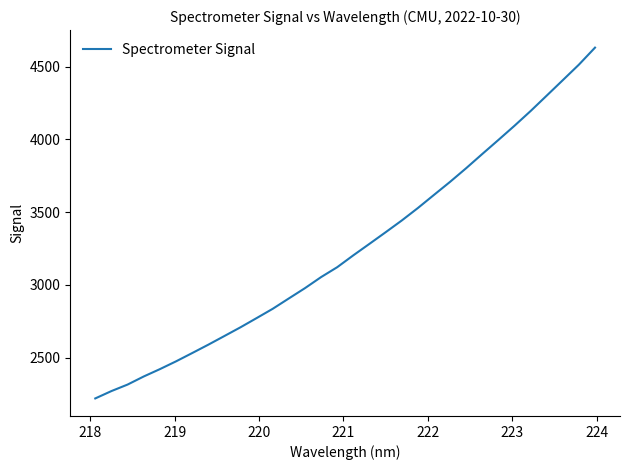

What is the difference between the maximum and minimum values?

2412.3